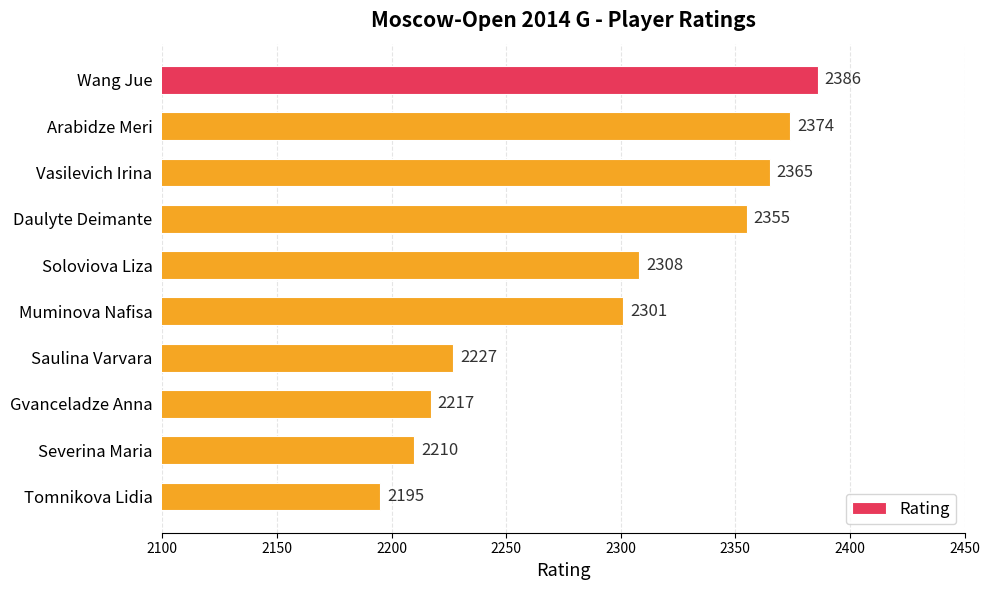

What is the approximate value at Tomnikova Lidia?

2195